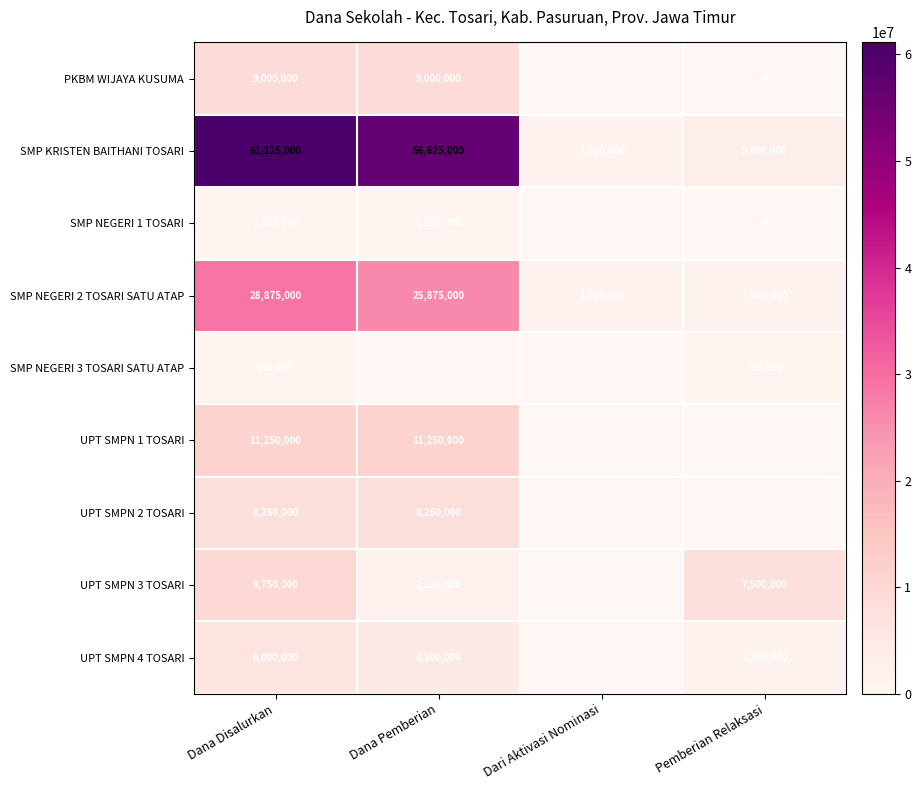

What is the average value of the UPT SMPN 2 TOSARI series?

4125000